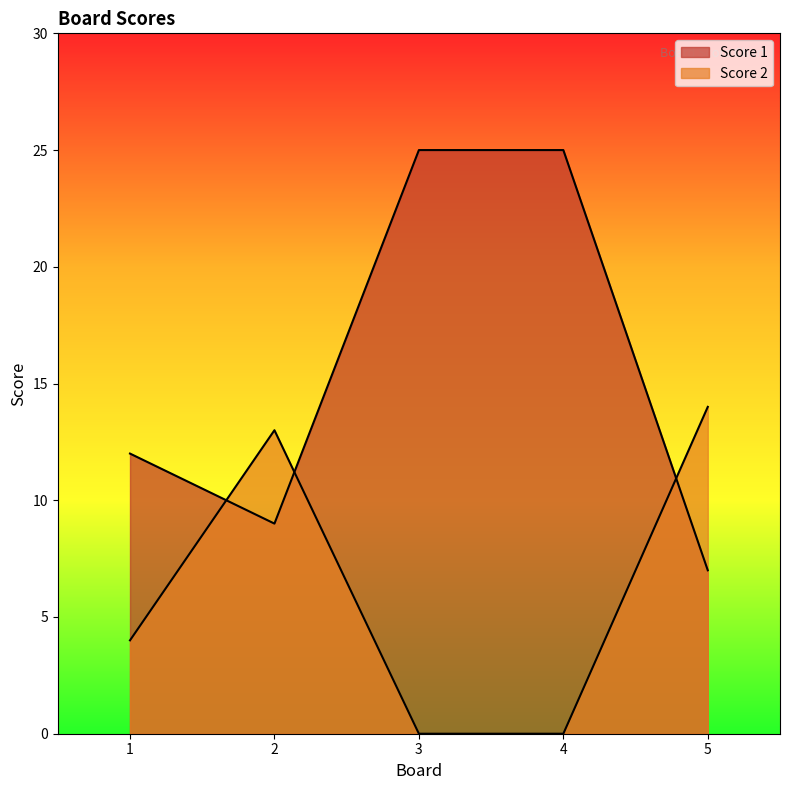

What is the sum of all Score 2 values?

31